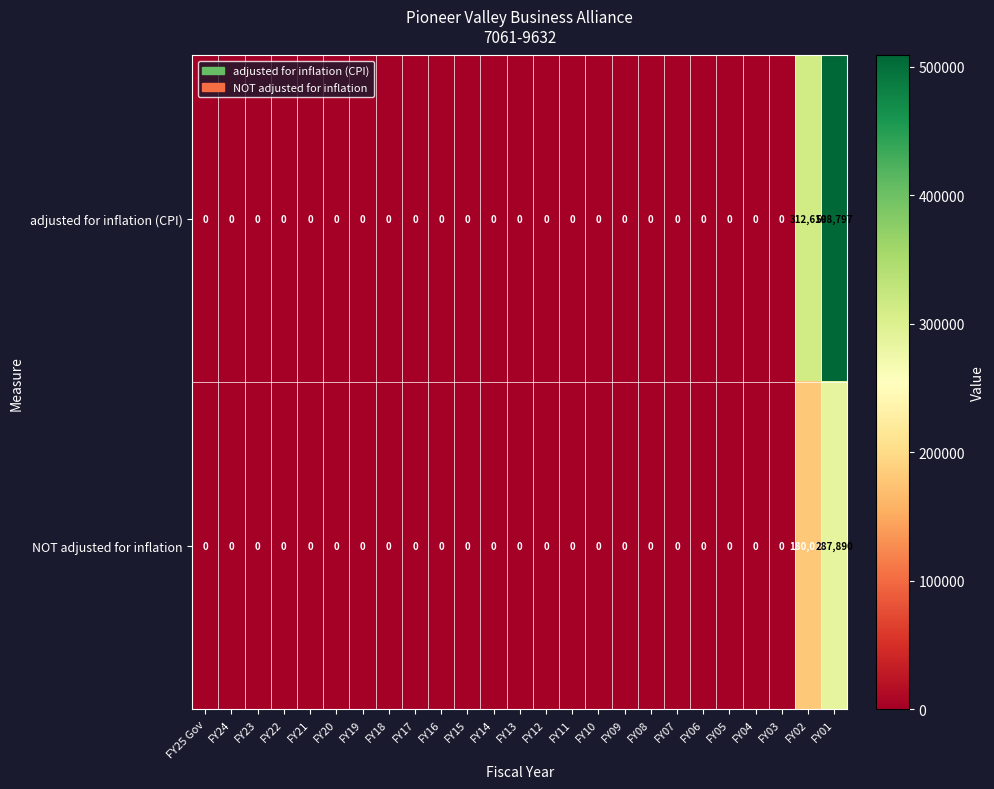

How many series are shown in this chart?

2